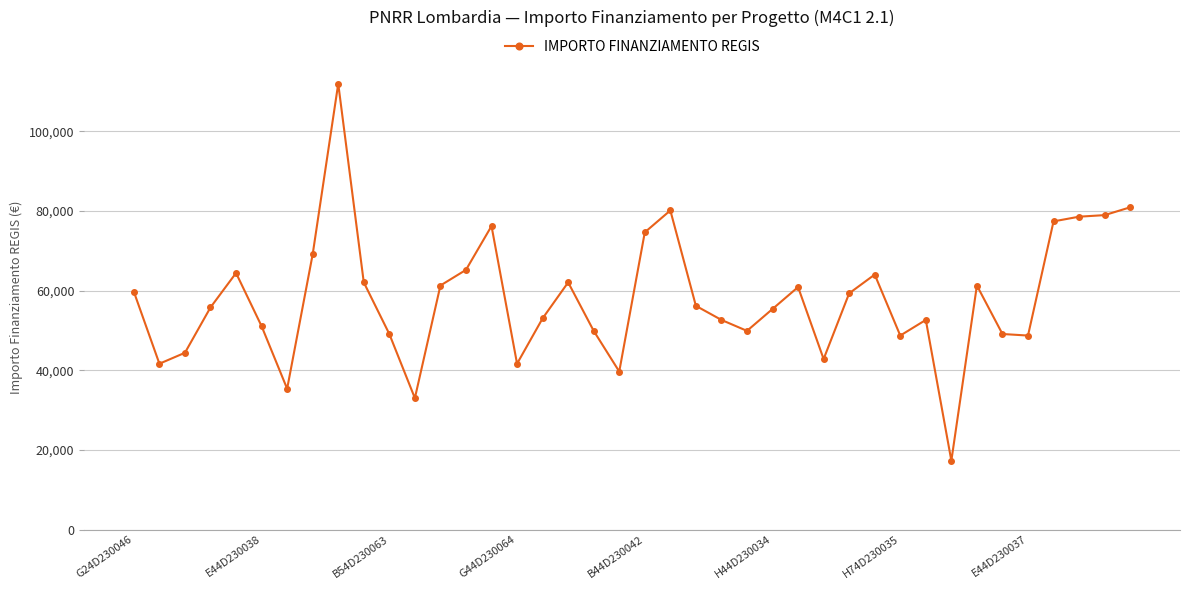

What is the difference between the second highest and minimum values?

63634.2